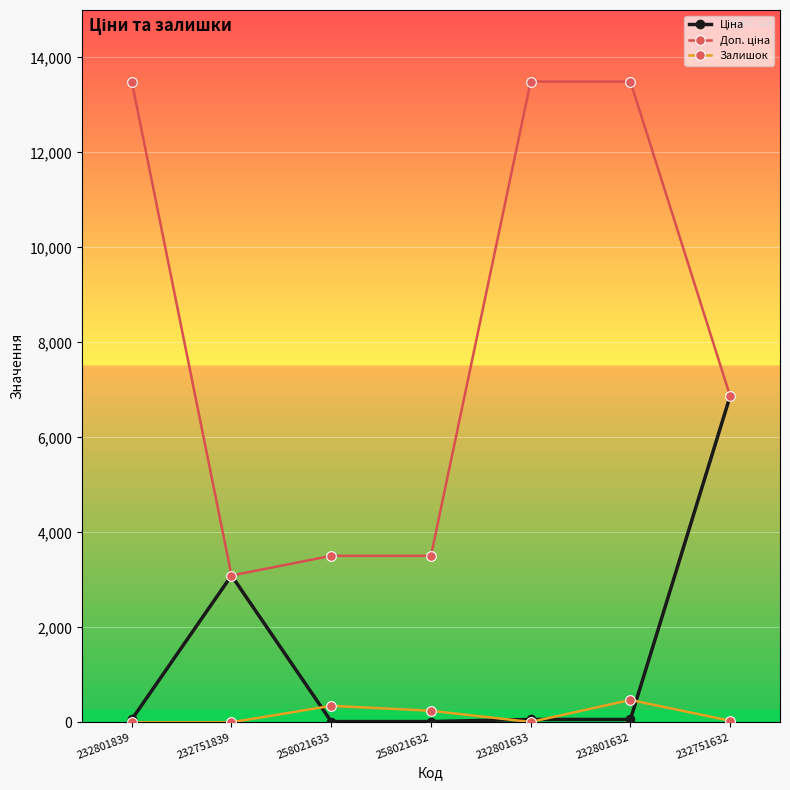

What is the total value across all series at 232751839?

6182.2